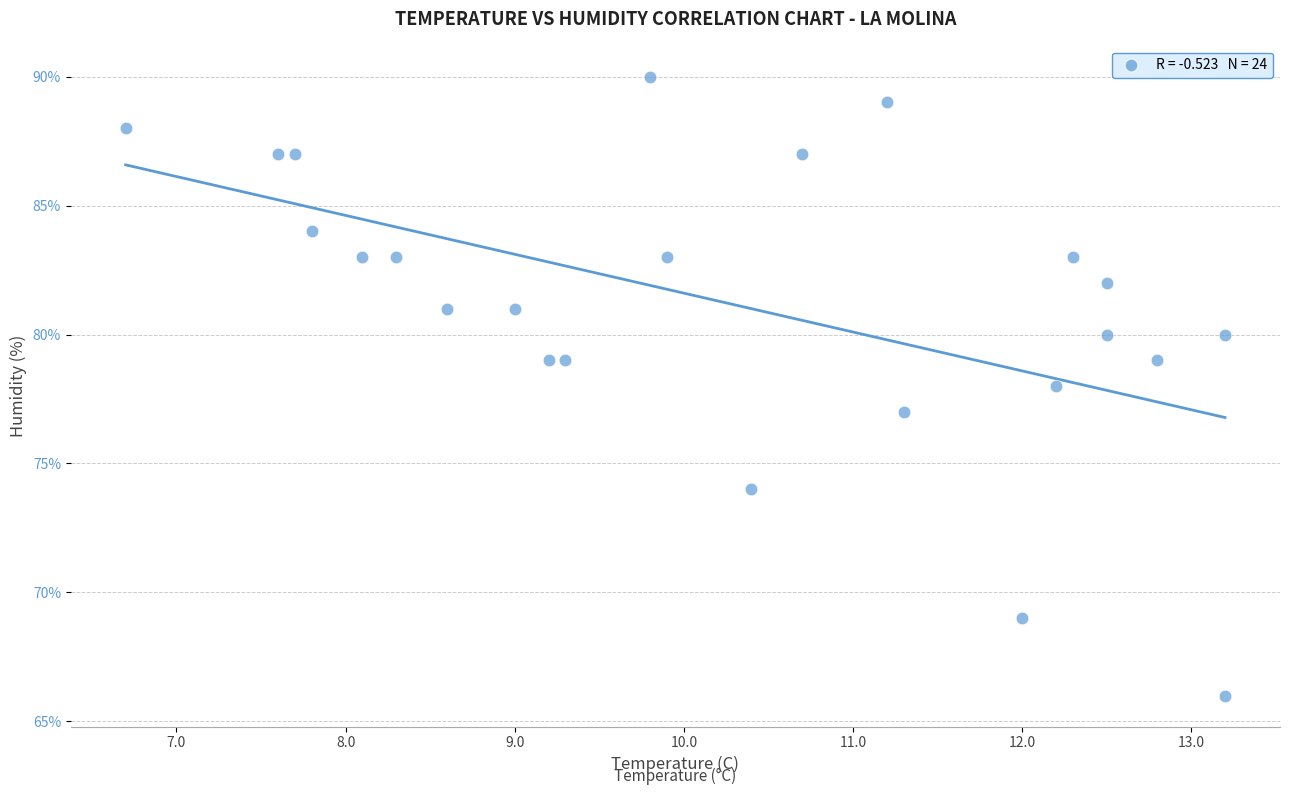

What is the range of Y values (max minus min)?

24